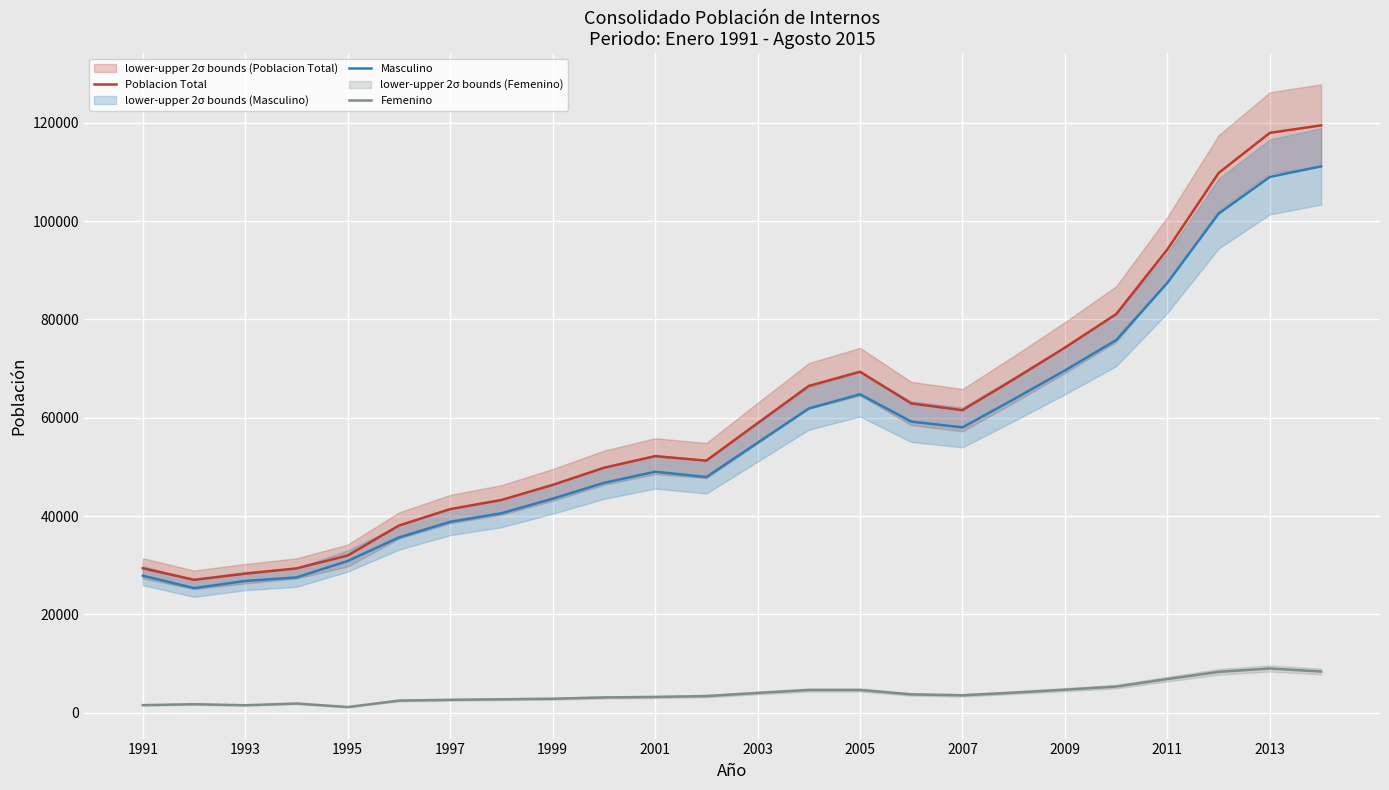

The Femenino series shows 3692.2 at 15. True or false?

True